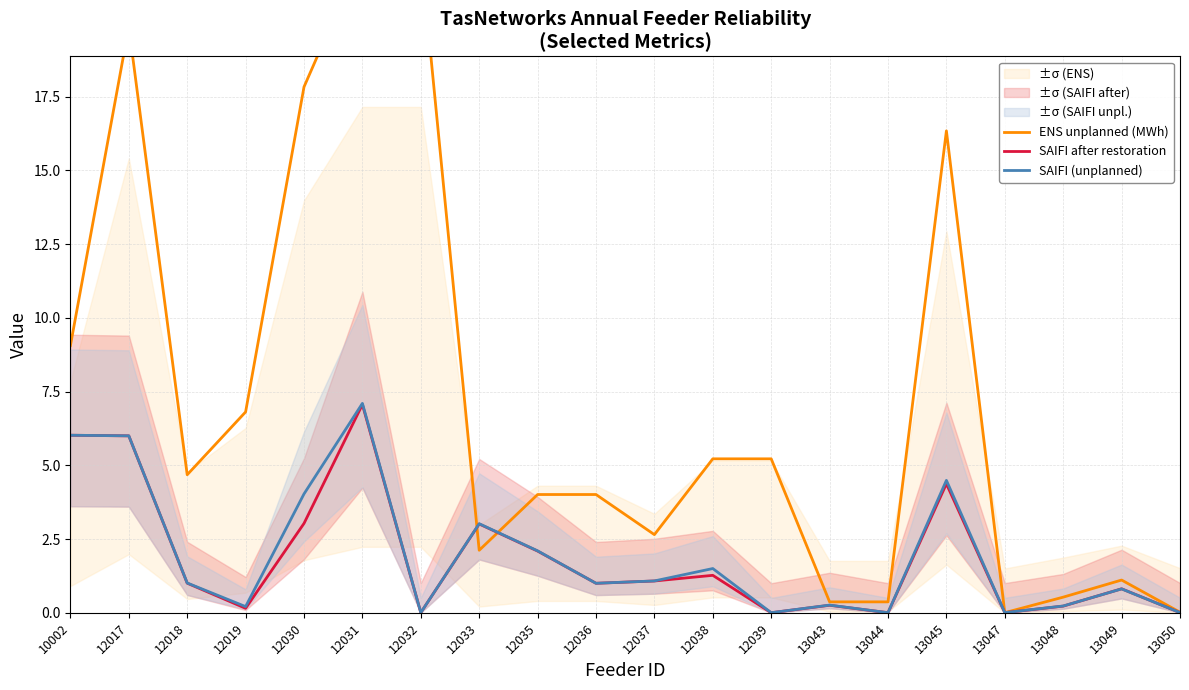

How many data points in SAIFI after restoration are less than 1?

9